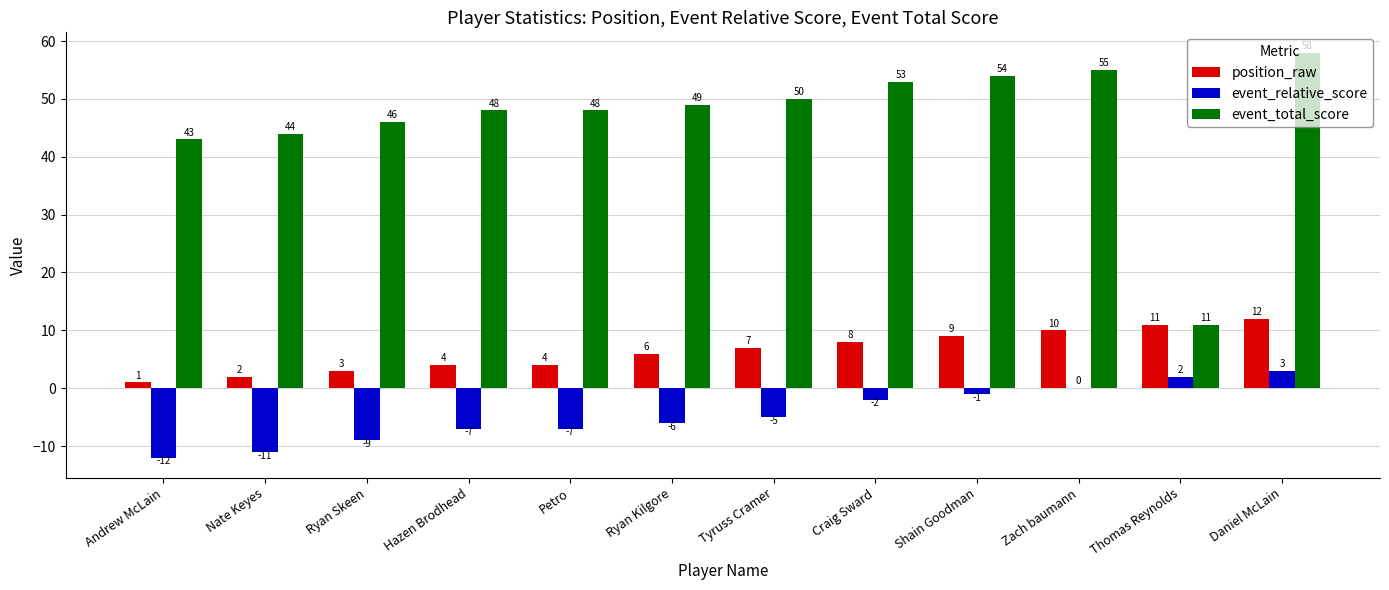

What are all the series names shown in the legend?

position_raw, event_relative_score, event_total_score